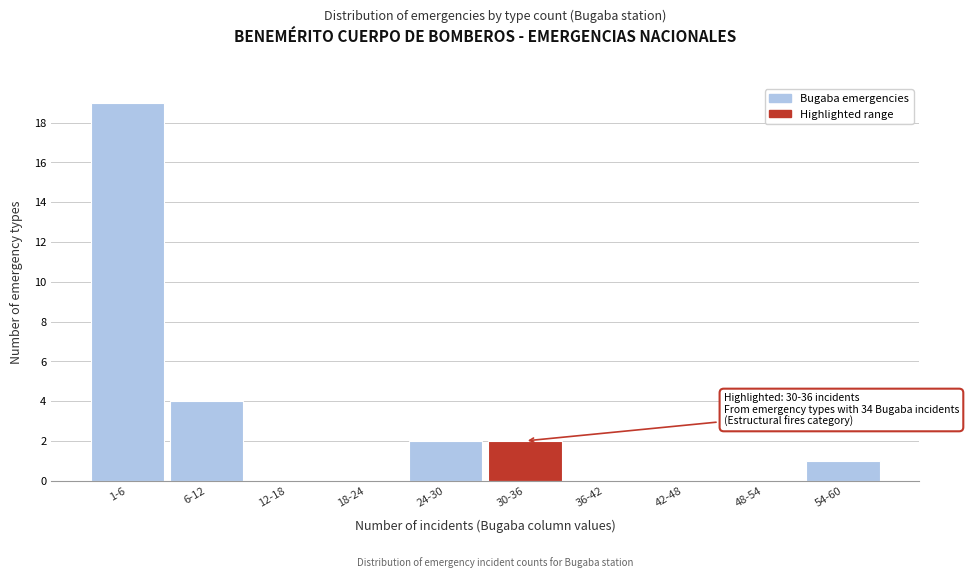

Reading left to right, extract all data points from this chart.

1-6=19	6-12=4	12-18=0	18-24=0	24-30=2	30-36=2	36-42=0	42-48=0	48-54=0	54-60=1